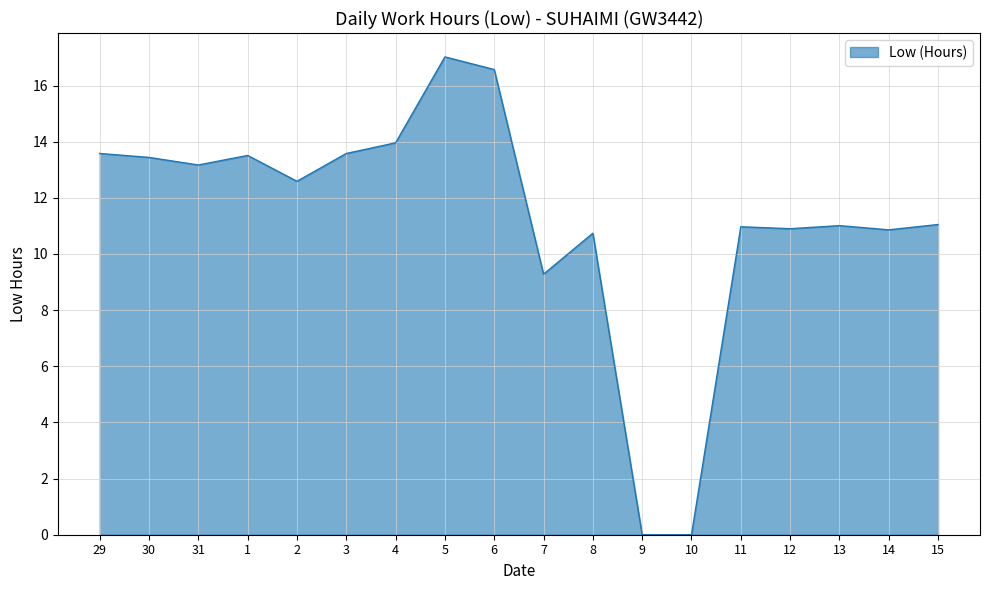

True or false: the data shows 9.8 at 9.

False